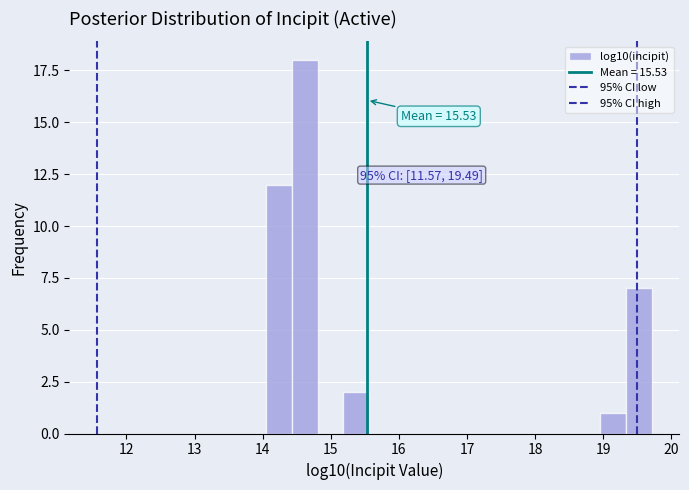

Around what value on the x-axis is the tallest bar? Give the approximate position of its centre, as read against the axis.

14.6